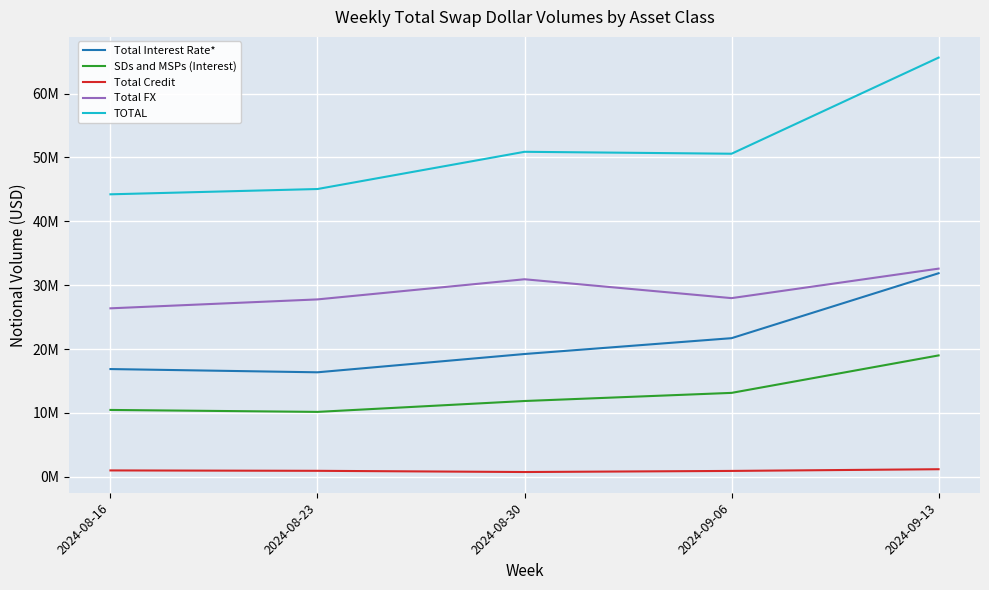

At which category is the sum across all series the highest?

2024-09-13